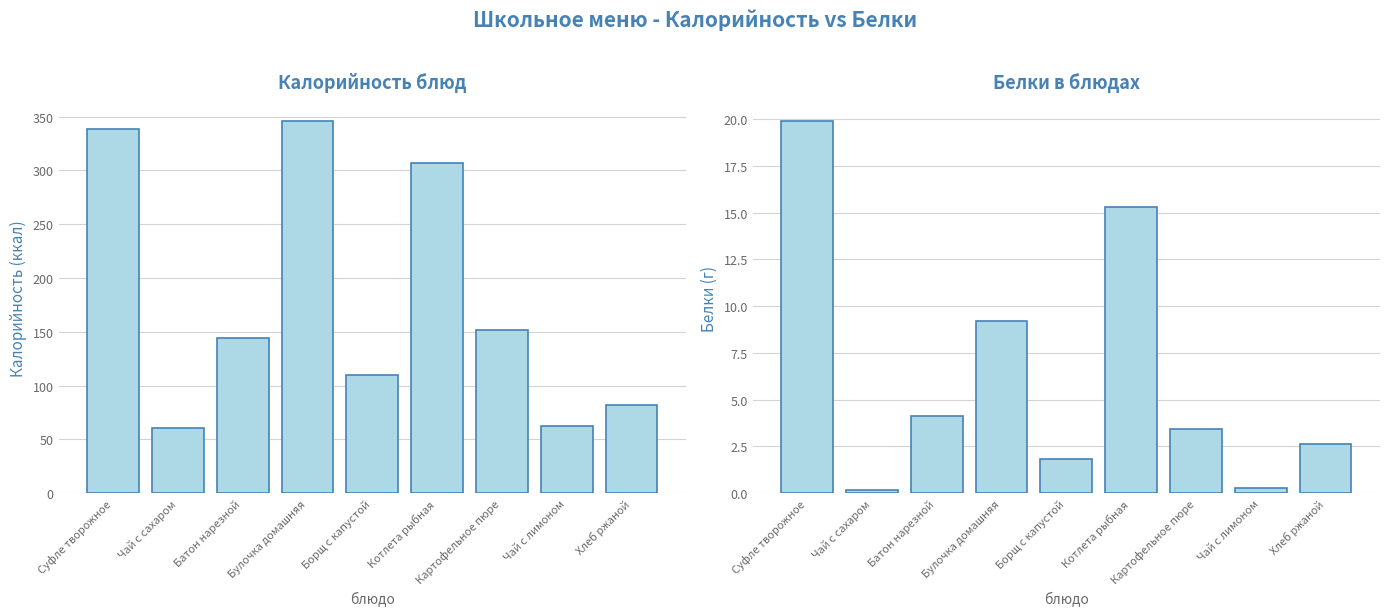

How many distinct data groups are displayed?

2